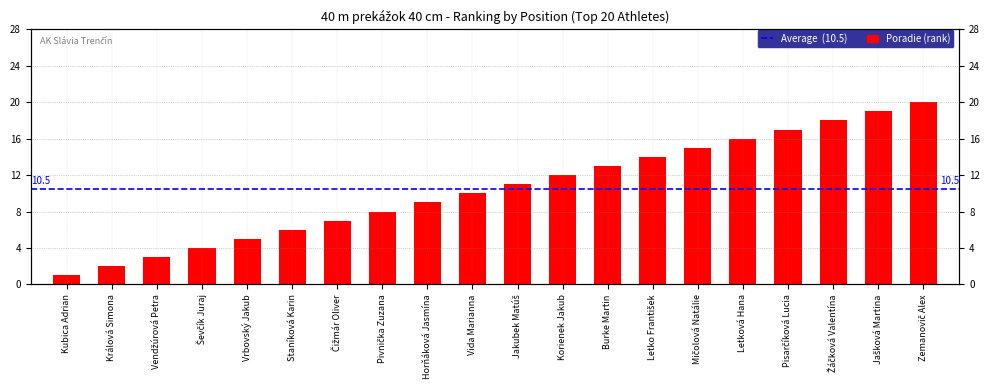

Rank the categories by value from lowest to highest.

Kubica Adrian, Králová Simona, Vendžúrová Petra, Ševčík Juraj, Vrbovský Jakub, Staníková Karin, Čižmár Oliver, Pivnička Zuzana, Horňáková Jasmína, Vida Marianna, Jakubek Matúš, Korienek Jakub, Burke Martin, Letko František, Mičolová Natálie, Letková Hana, Pisarčíková Lucia, Žáčková Valentína, Jašková Martina, Zemanovič Alex